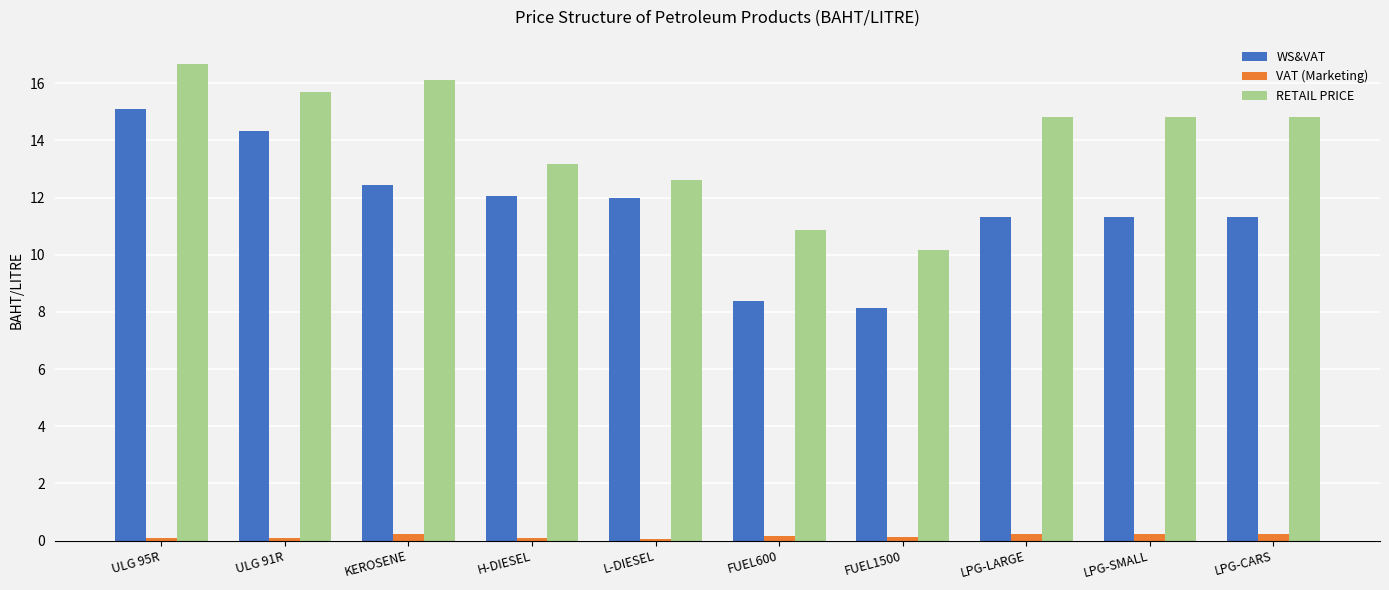

Are the bars horizontal?

No